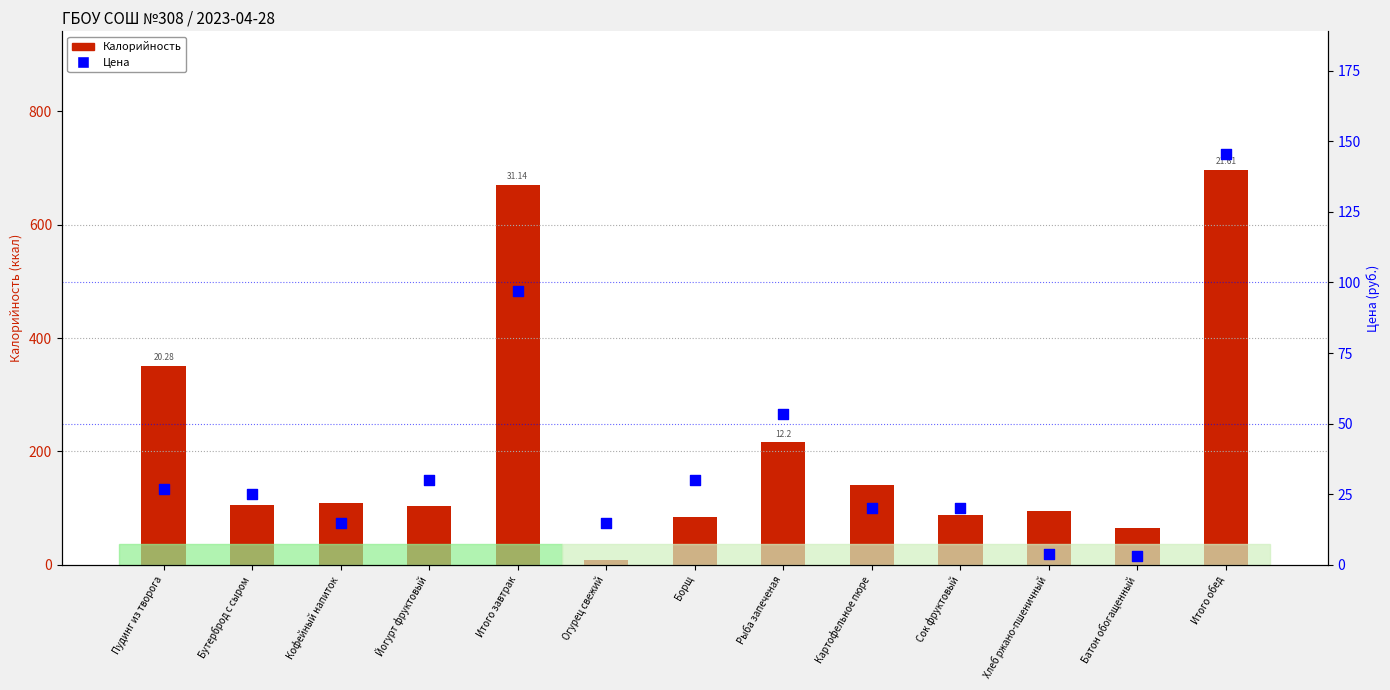

Is the value of Цена at Хлеб ржано-пшеничный greater than the value of Калорийность at Огурец свежий?

No